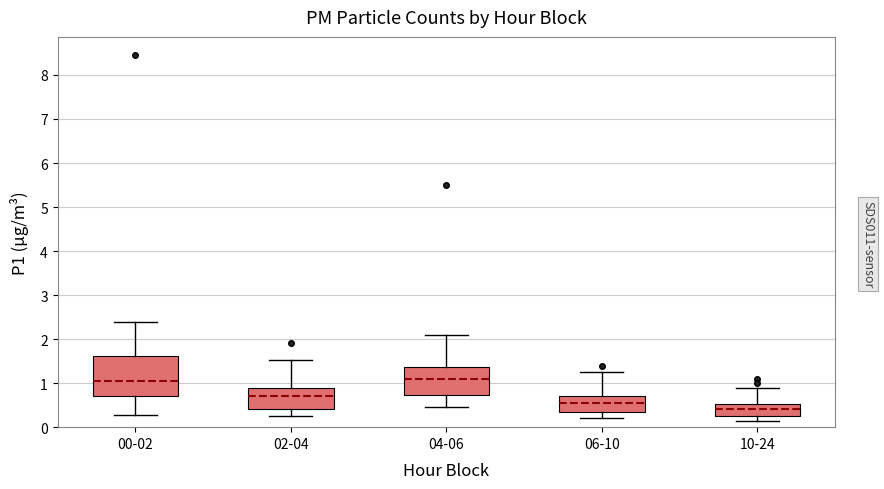

Reading left to right, transcribe this box plot: for each box, give where its median line is, the range the box spans, and where its two whiskers end, as read against the y-axis. The values are not printed on the chart, so give them approximately, as read against the axis.

00-02: median 1.1, box 0.7 to 1.6, whiskers 0.3 to 2.4
02-04: median 0.7, box 0.4 to 0.9, whiskers 0.3 to 1.5
04-06: median 1.1, box 0.7 to 1.4, whiskers 0.5 to 2.1
06-10: median 0.6, box 0.4 to 0.7, whiskers 0.2 to 1.3
10-24: median 0.4, box 0.3 to 0.5, whiskers 0.2 to 0.9